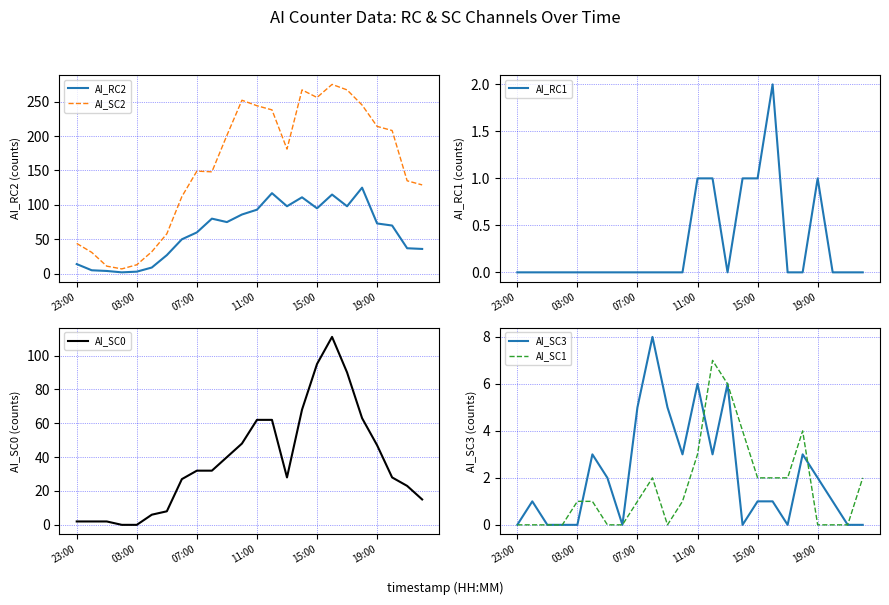

The value of AI_SC2 at 07:00 is 99. True or false?

False